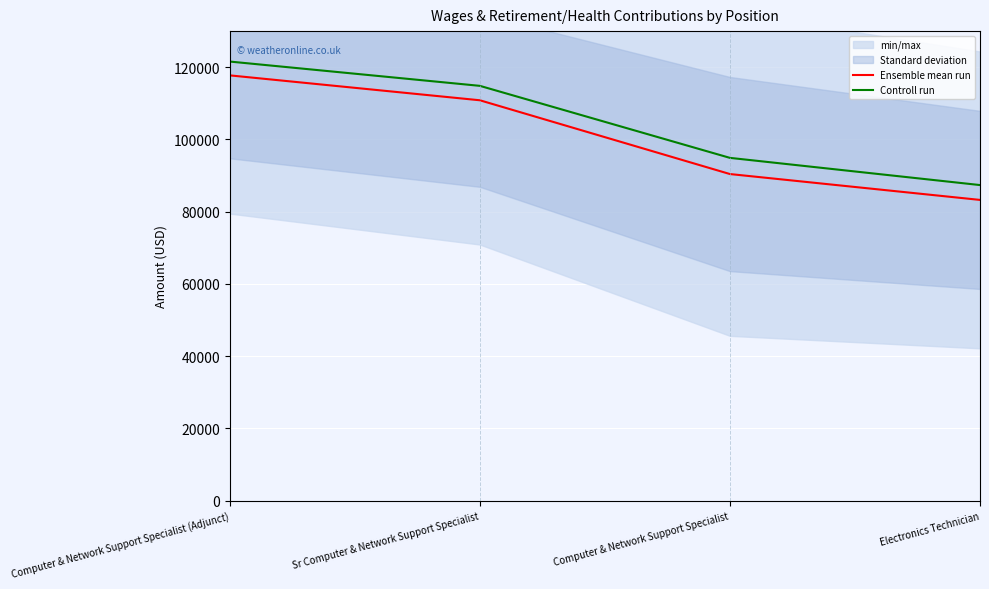

Is it true that Controll run equals 22995.4 at Computer & Network Support Specialist?

False